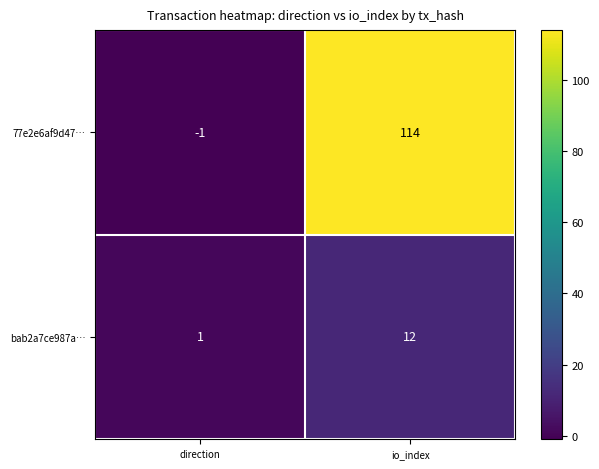

What is the greatest value displayed?

114